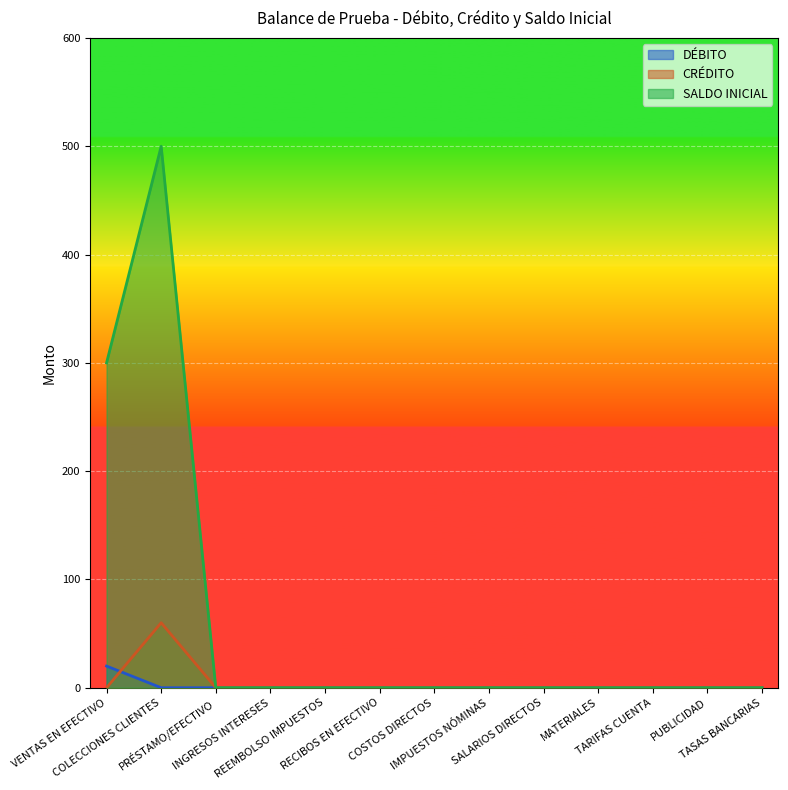

The value of DÉBITO at SALARIOS DIRECTOS is 10. True or false?

False